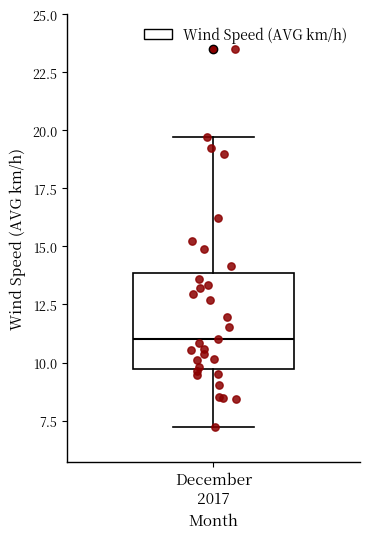

Transcribe this box plot: give where the median line is, the range the box spans, and where the two whiskers end, as read against the y-axis. The values are not printed on the chart, so give them approximately, as read against the axis.

median 11.0, box 9.5 to 14.0, whiskers 7.0 to 19.5